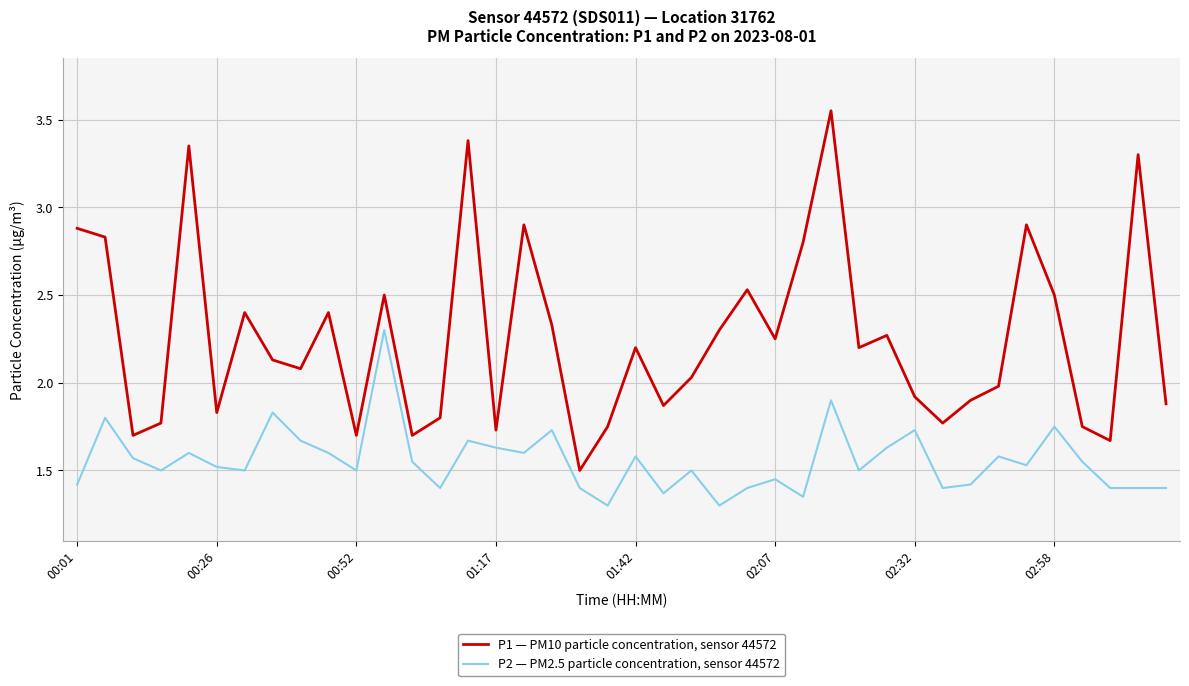

List the series in order of their peak value, lowest first.

P2 — PM2.5 particle concentration, sensor 44572, P1 — PM10 particle concentration, sensor 44572